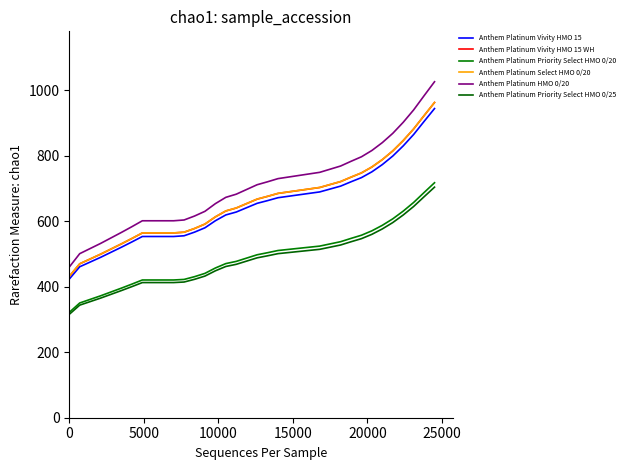

At how many categories does at least one series exceed 327?

36